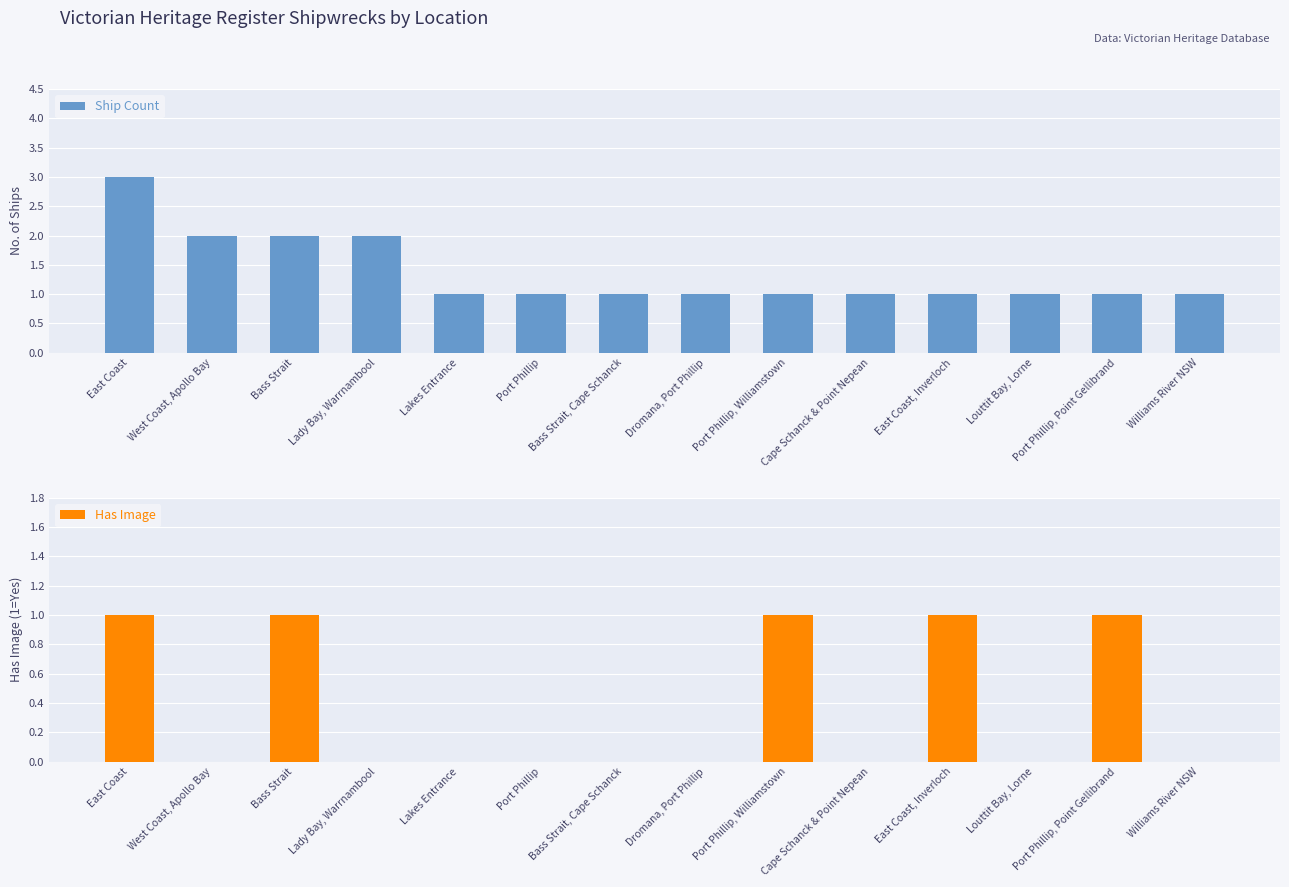

Reading right to left, what are all the values shown in this chart?

Ship Count: 1	1	1	1	1	1	1	1	1	1	2	2	2	3
Has Image: 0	1	0	1	0	1	0	0	0	0	0	1	0	1